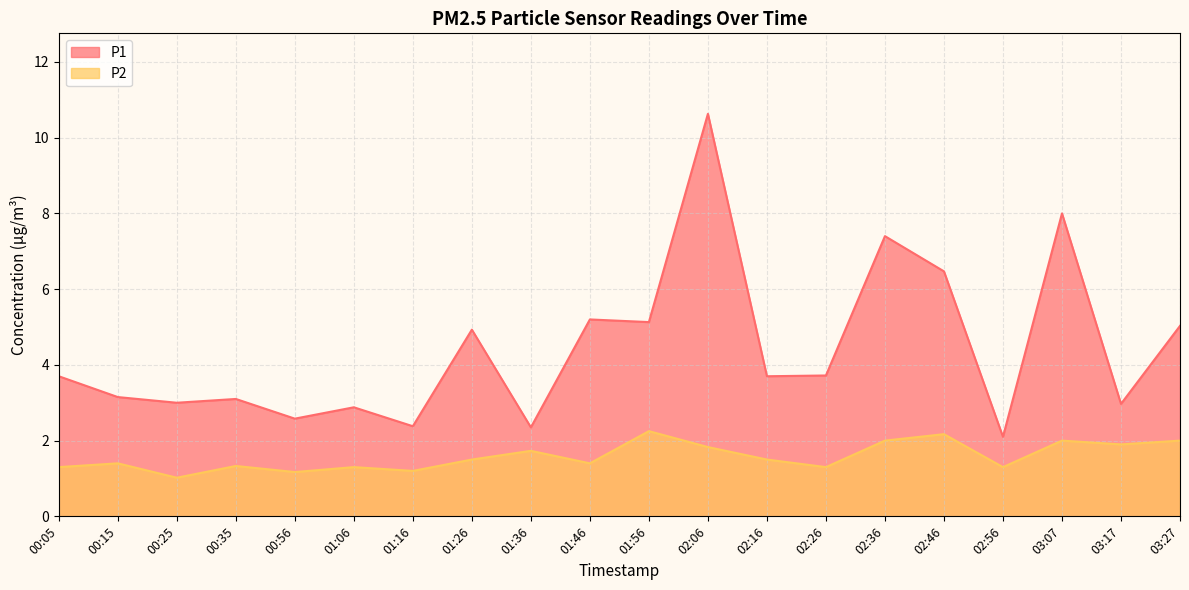

Does the chart have visible grid lines?

Yes